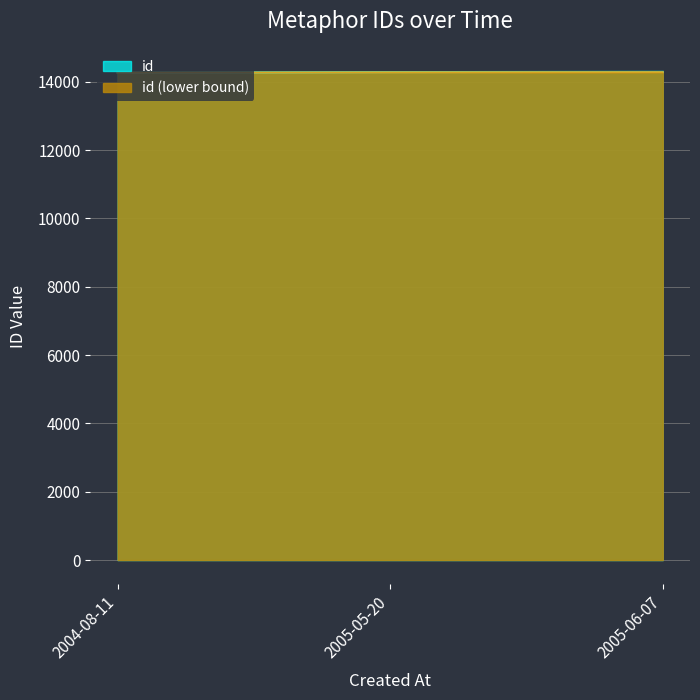

What is the ratio of the value at 2005-05-20 to the value at 2004-08-11?

1.0